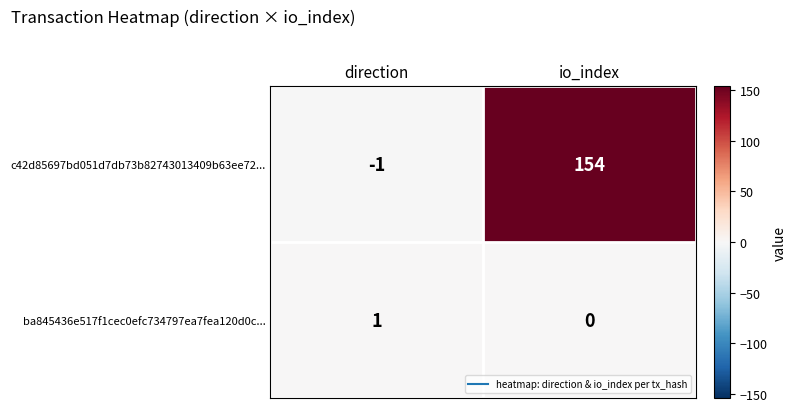

What is the difference between the highest and lowest values at io_index?

154